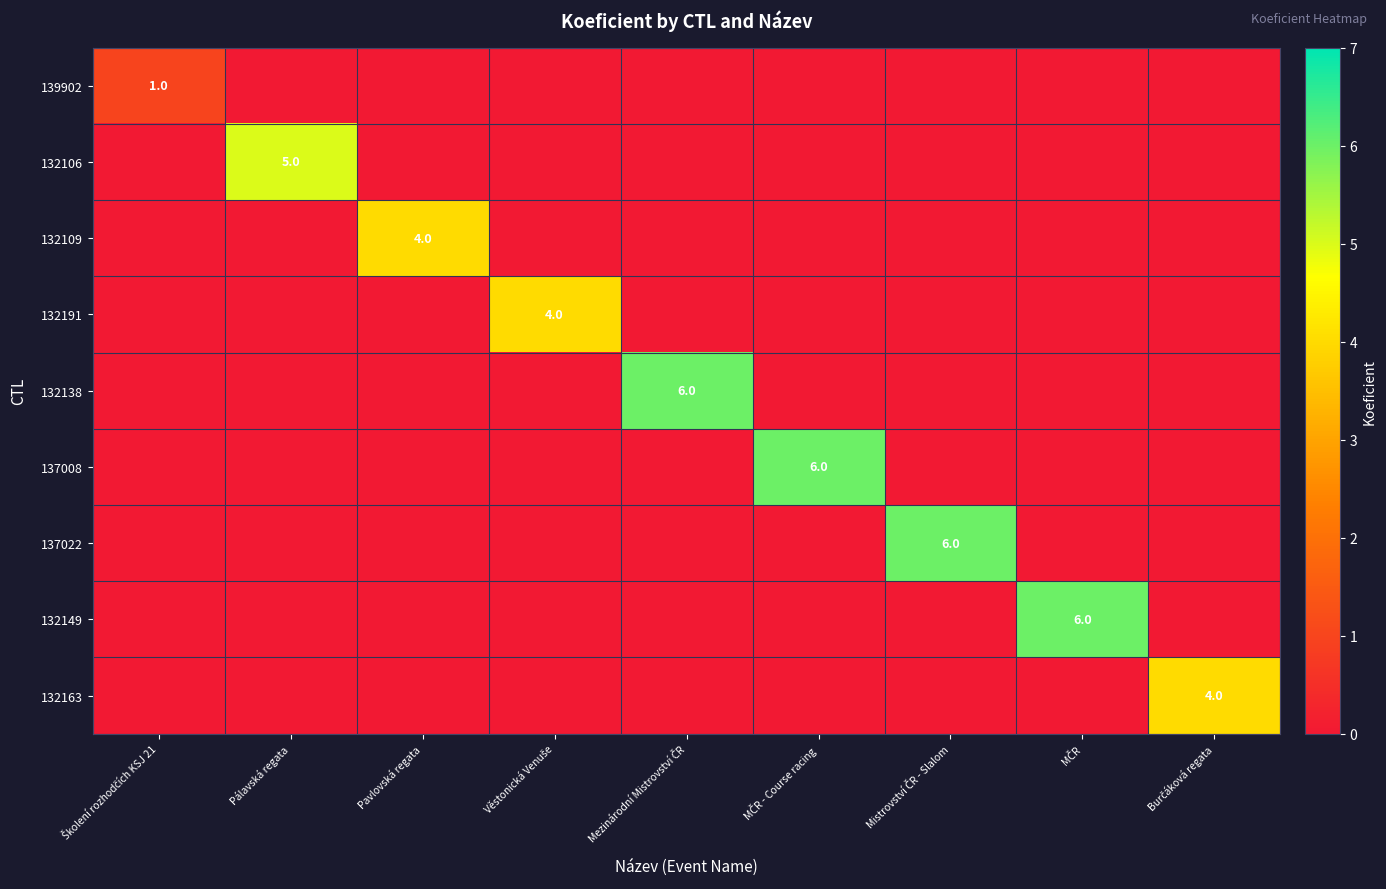

The value of 132106 at Pálavská regata is 5. True or false?

True